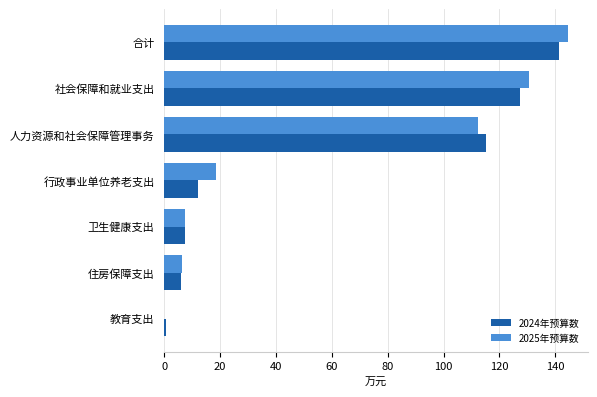

The 2025年预算数 series shows 44.6 at 教育支出. True or false?

False